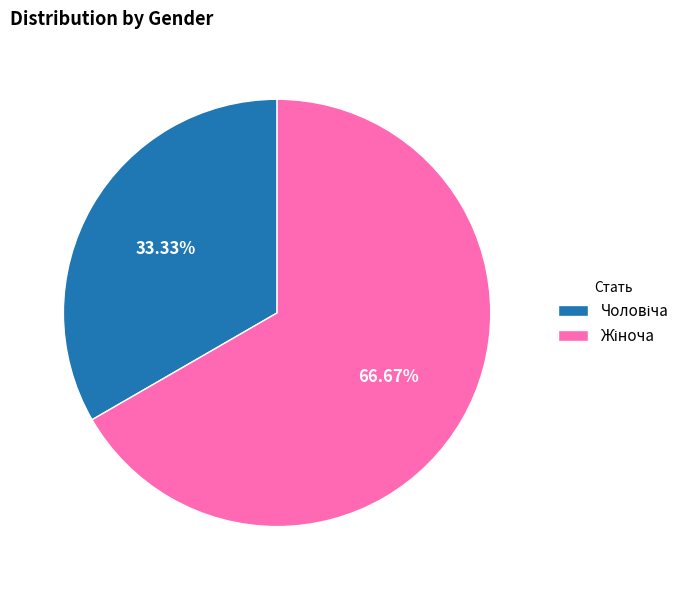

Is there any slice that represents more than half of the pie?

Yes